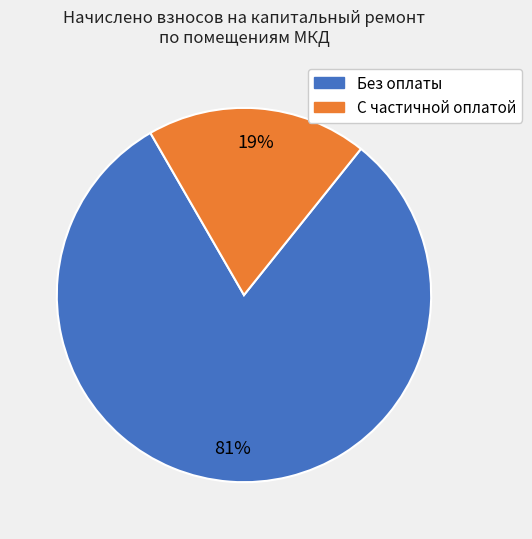

To the nearest percent, what is the difference between the largest and smallest slice percentages?

62%